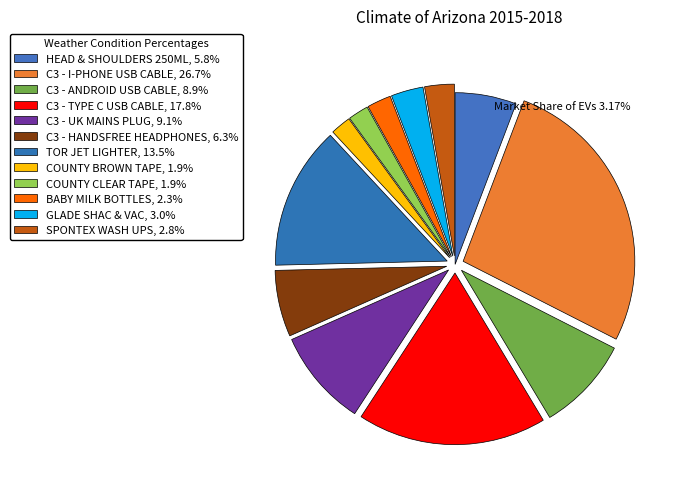

Does COUNTY BROWN TAPE represent more than half of the total?

No